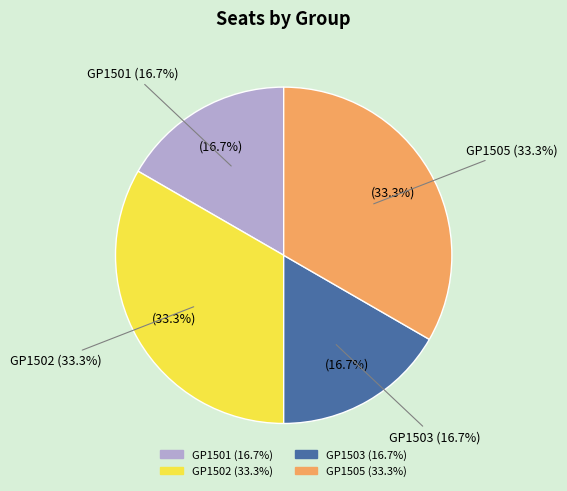

How many slices are in this pie chart?

4